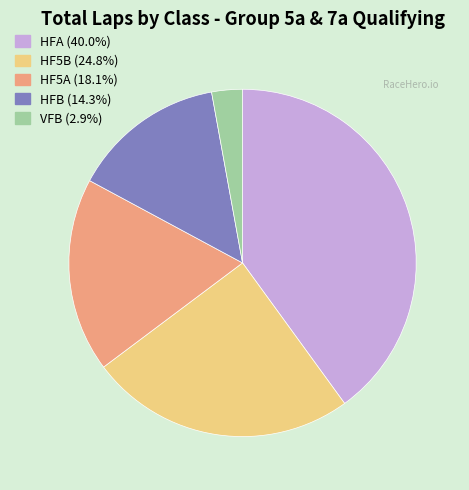

Is VFB the majority of the pie?

No